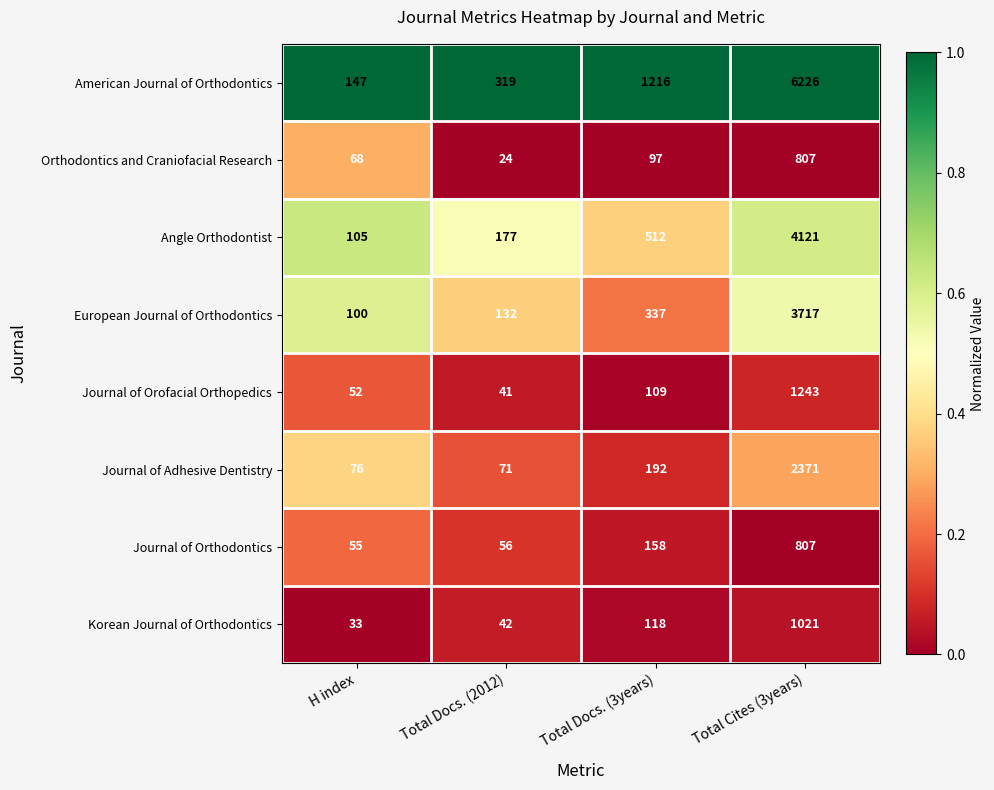

What is the difference between the European Journal of Orthodontics values at Total Docs. (2012) and Total Docs. (3years)?

205